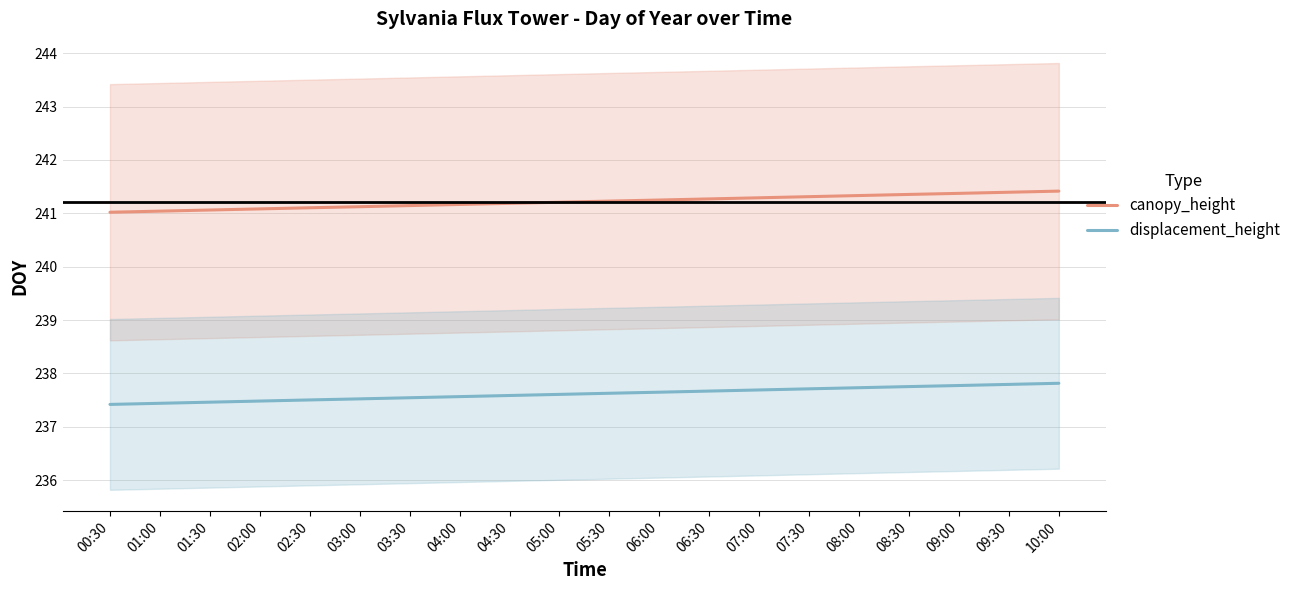

True or false: canopy_height has a value of 241.2 at 05:30.

True